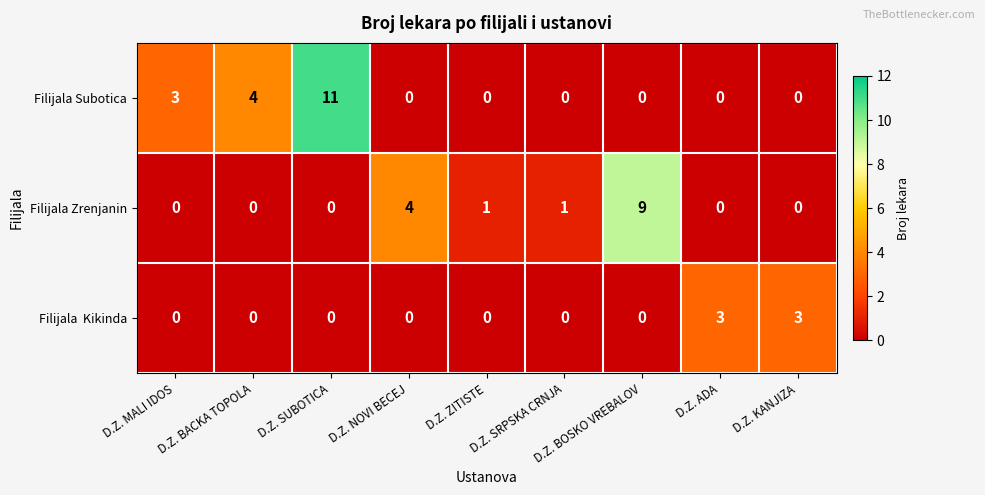

What is the difference between the highest and lowest values at D.Z. BOSKO VREBALOV?

9